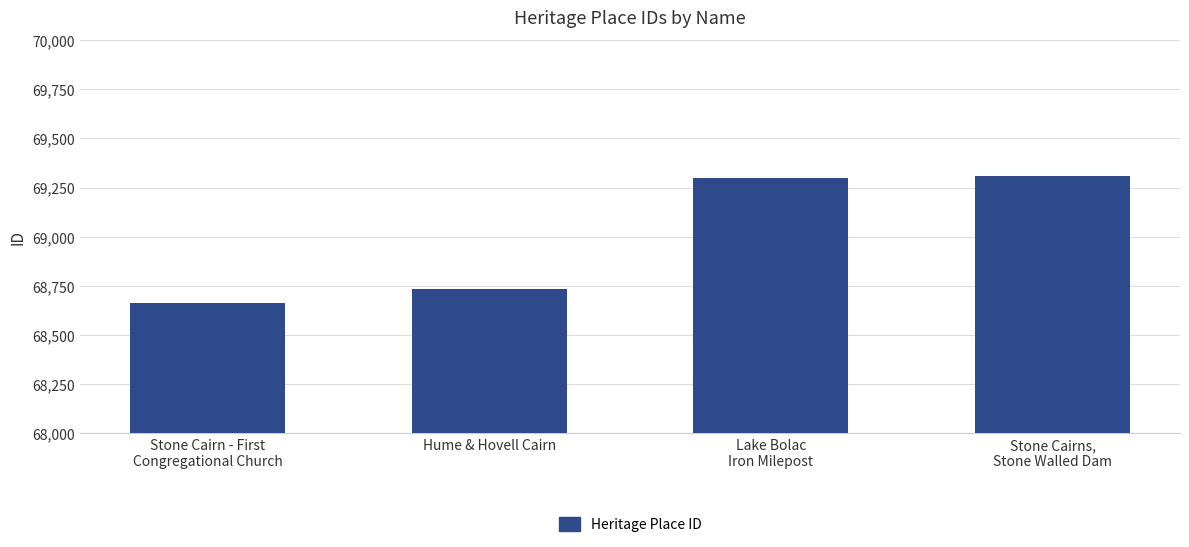

The value at Stone Cairns,
Stone Walled Dam is 110212. True or false?

False